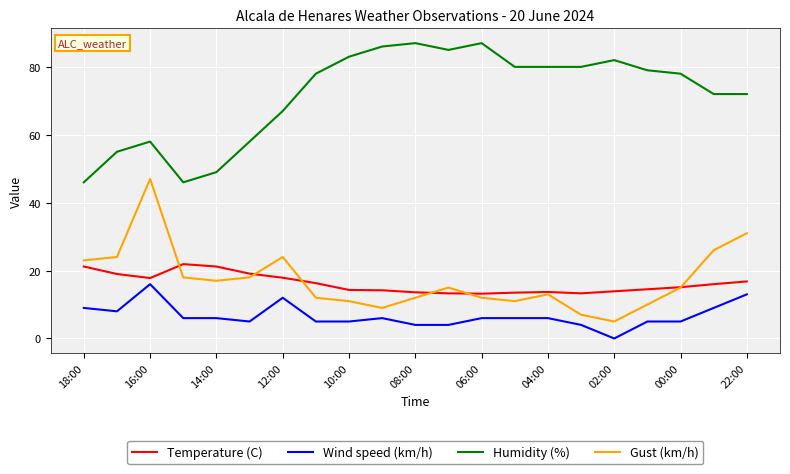

True or false: Humidity (%) and Temperature (C) intersect in this chart.

False